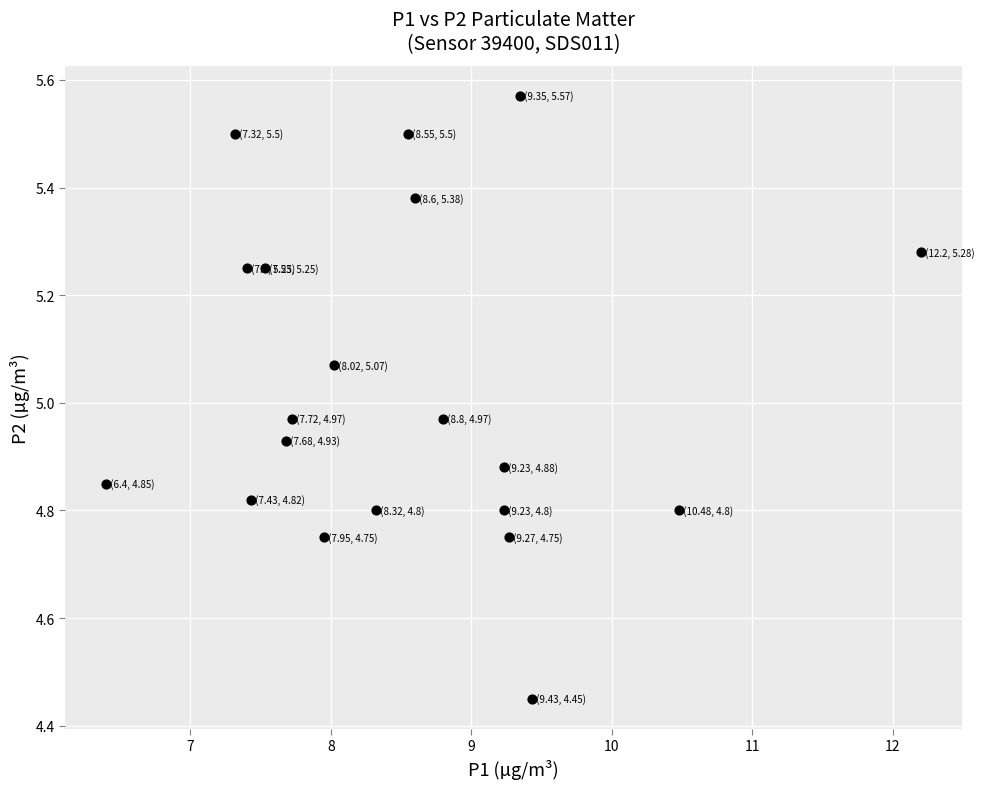

What is the range of Y values (max minus min)?

1.1